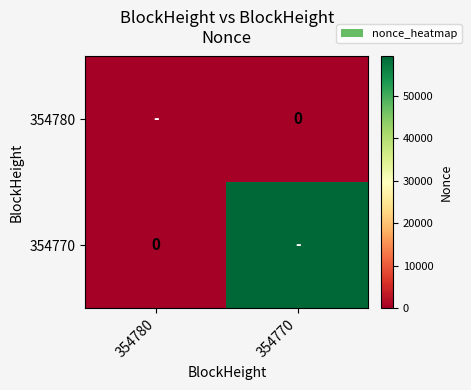

Count the number of data series in this chart.

2